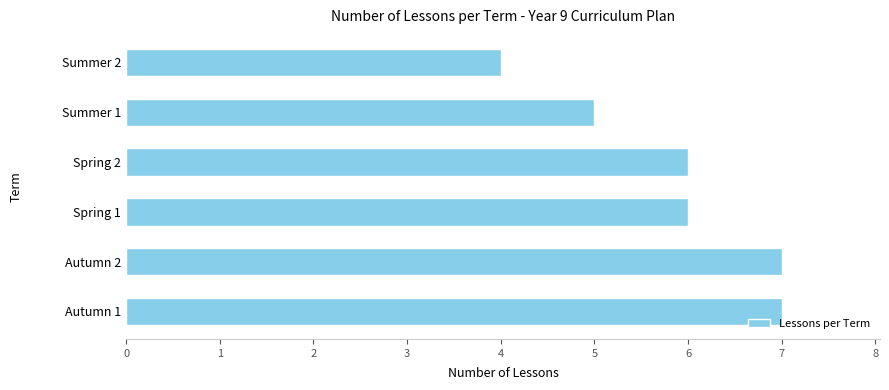

What is the sum of all values?

35